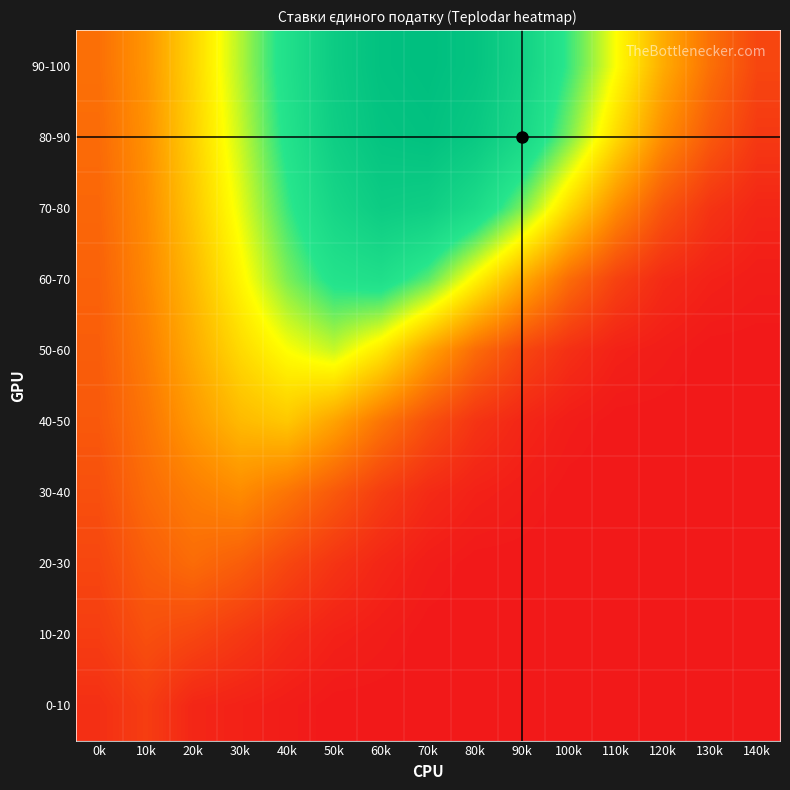

What is the spread (max minus min) of values at 110k?

50